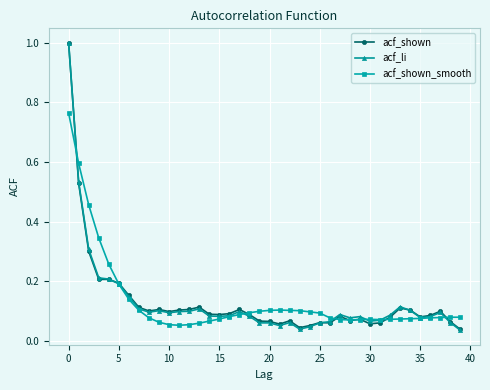

What is the difference between the maximum and minimum values in the acf_li series?

1.0